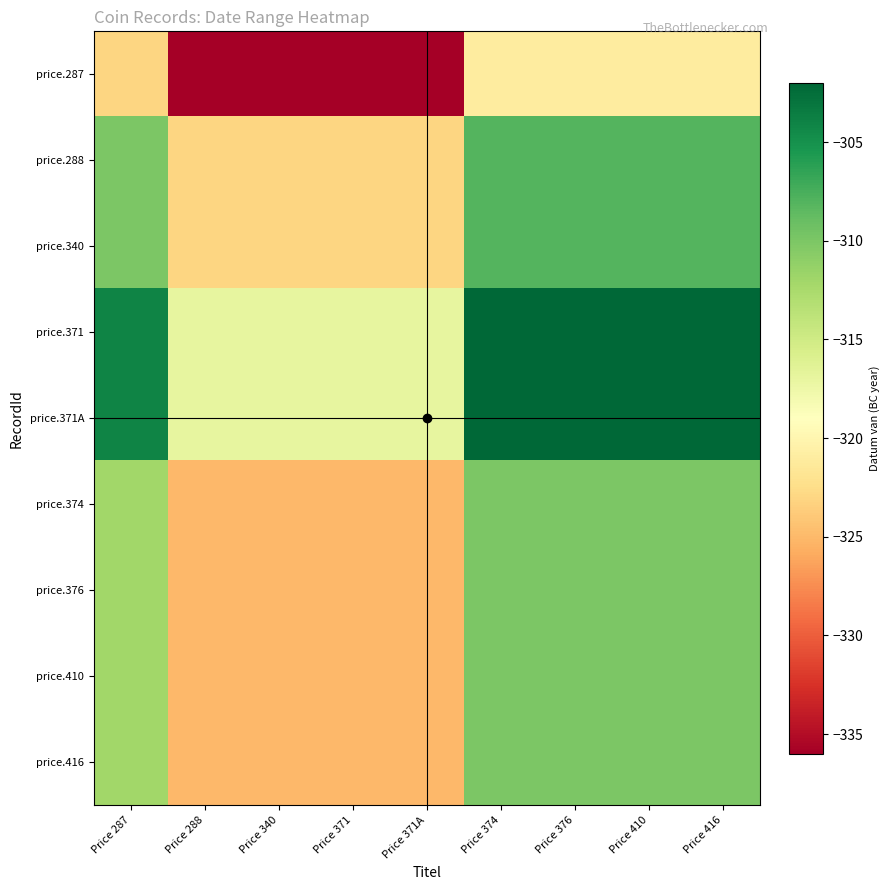

What is the difference between the highest and lowest values at Price 410?

19